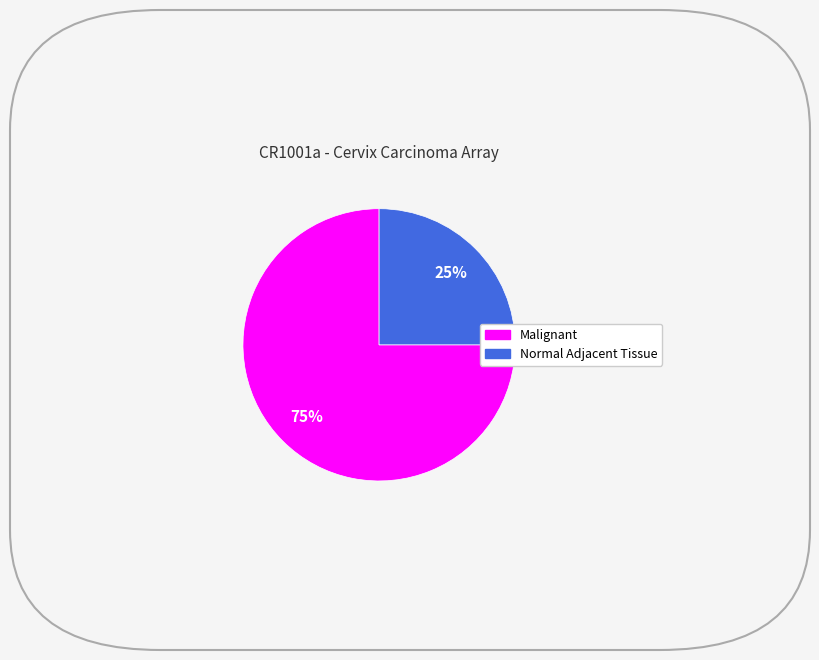

Is there any slice that represents more than half of the pie?

Yes